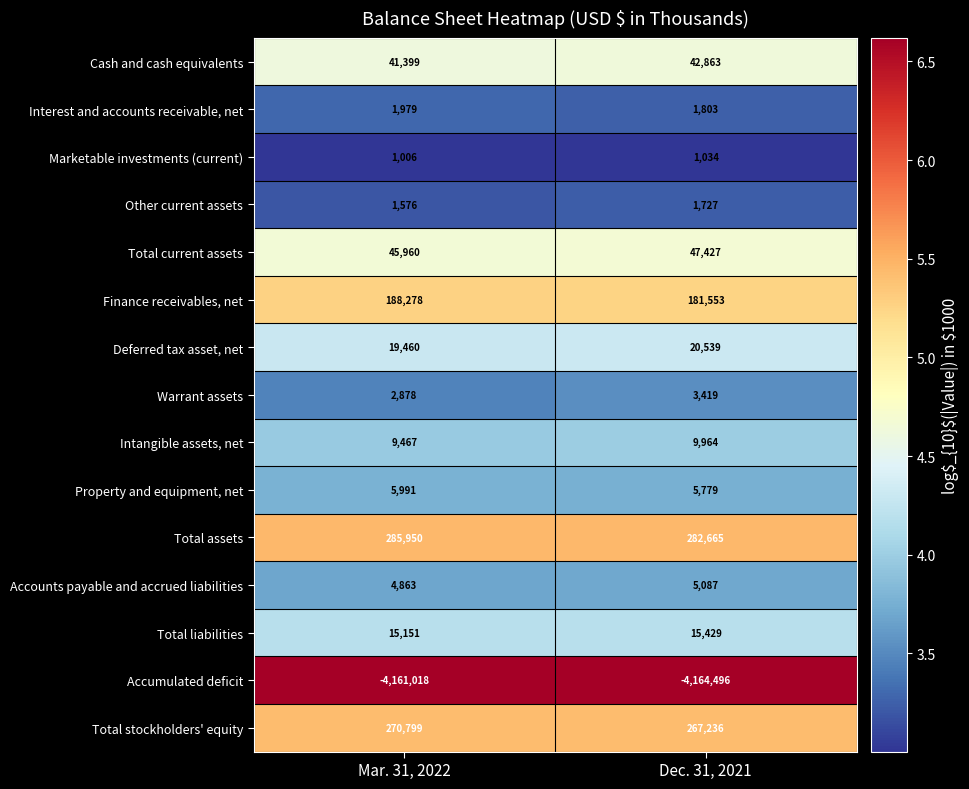

What is the lowest value of the Total stockholders' equity series?

267236